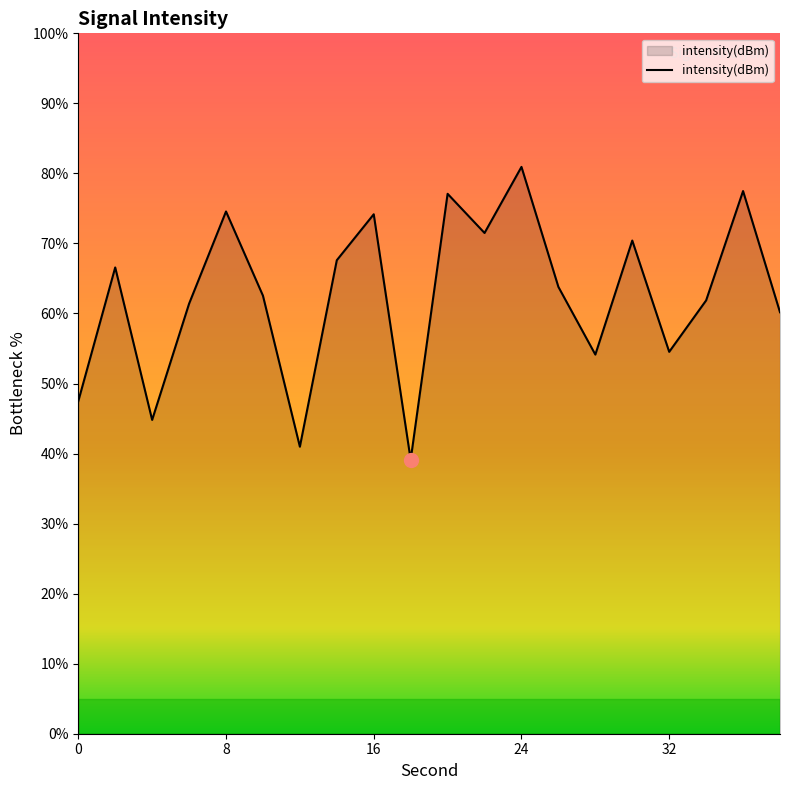

What is the greatest value displayed?

80.9